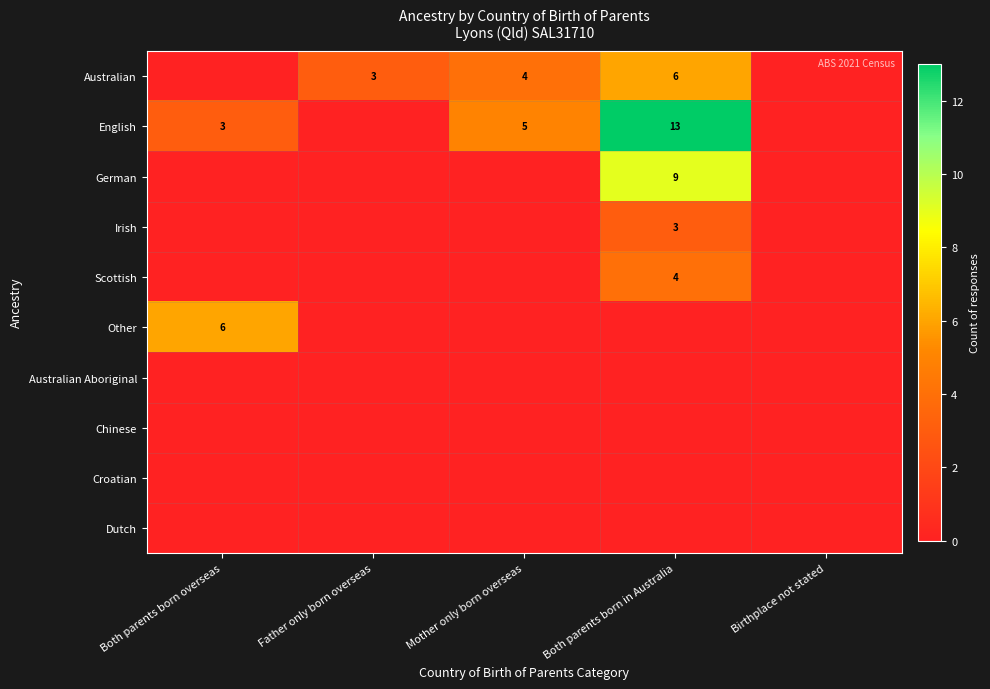

Which has a higher value, Father only born overseas or Birthplace not stated?

Father only born overseas